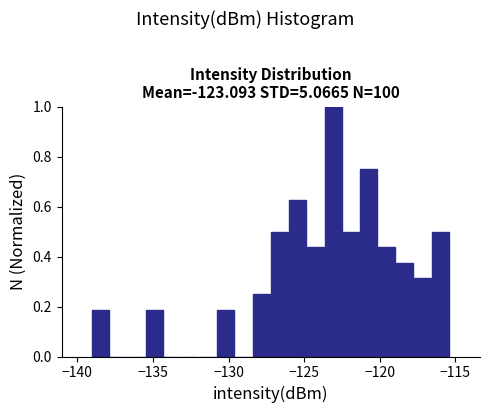

Read against the x-axis, roughly where is the centre of the tallest bar?

-123.0